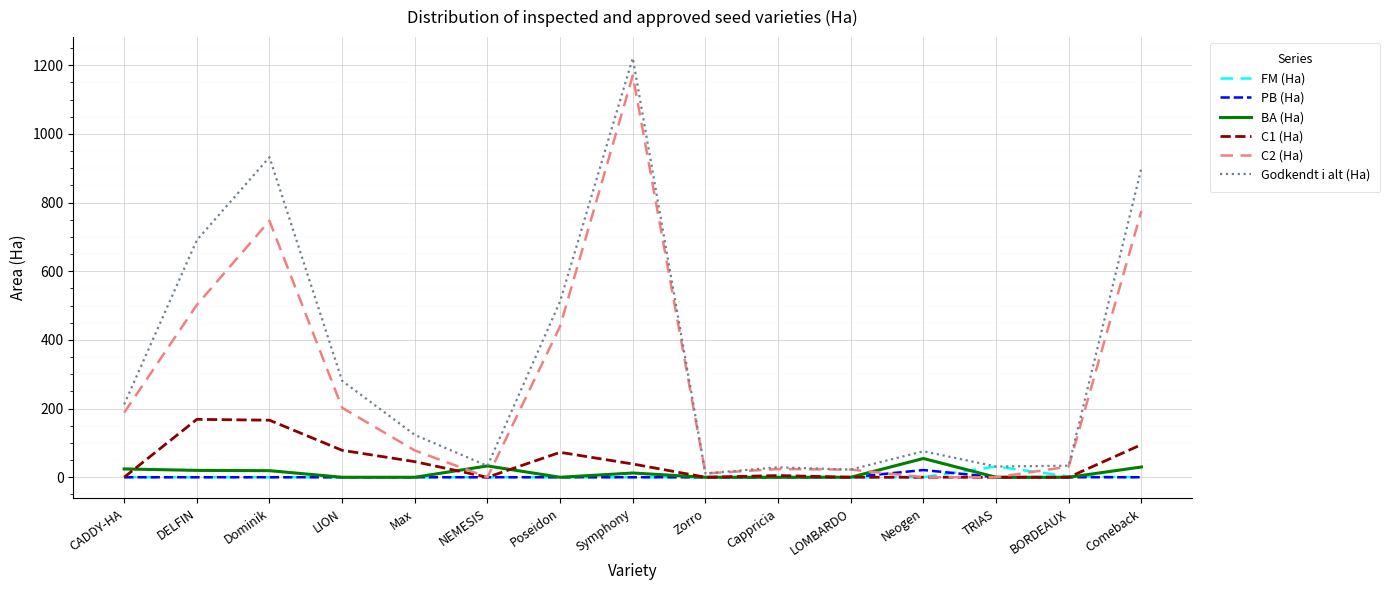

Which series has the widest spread of values?

Godkendt i alt (Ha)